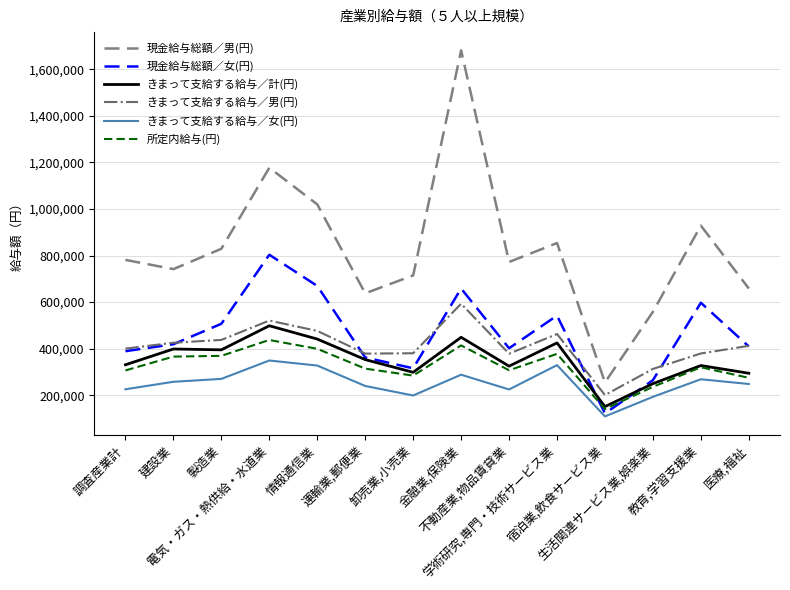

The value of きまって支給する給与／男(円) at 教育,学習支援業 is 682556. True or false?

False